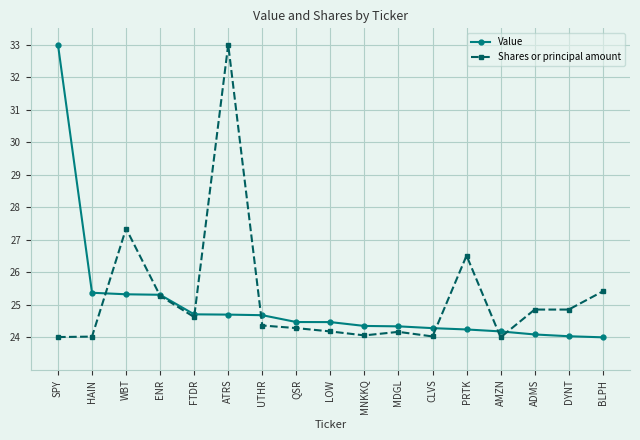

Between ENR and AMZN, which series saw the biggest shift?

Shares or principal amount